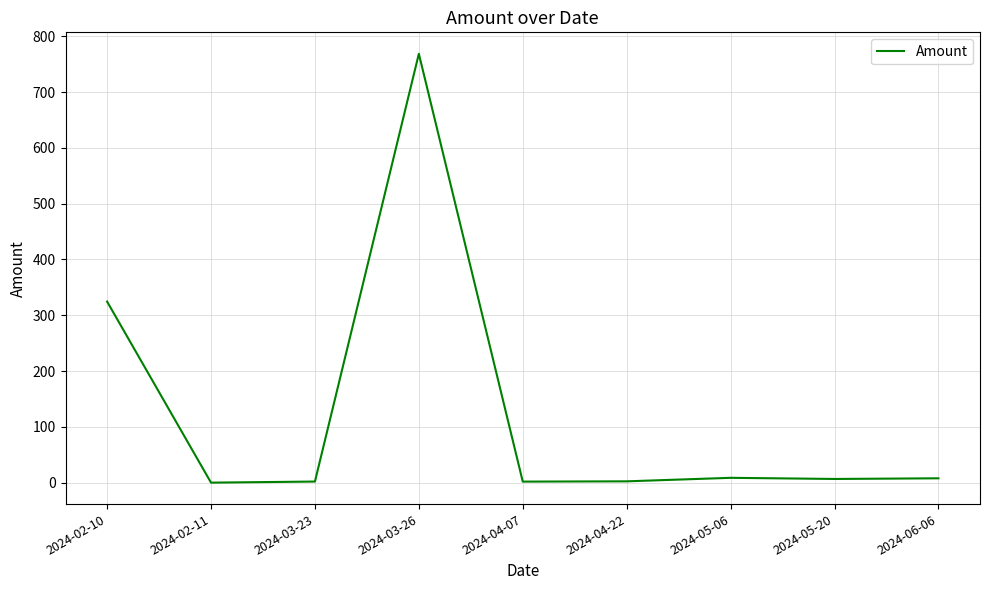

Which has a higher value, 2024-02-11 or 2024-02-10?

2024-02-10